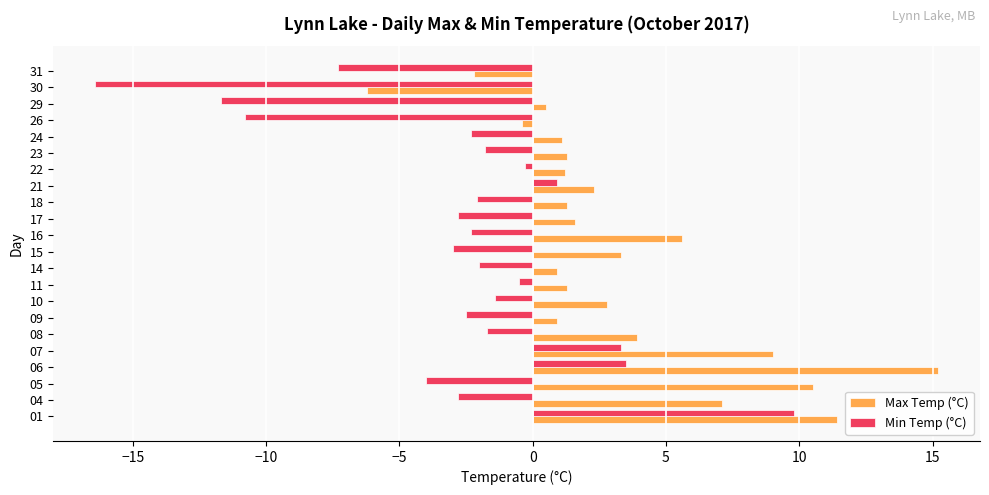

Which series has the largest total across all categories?

Max Temp (°C)